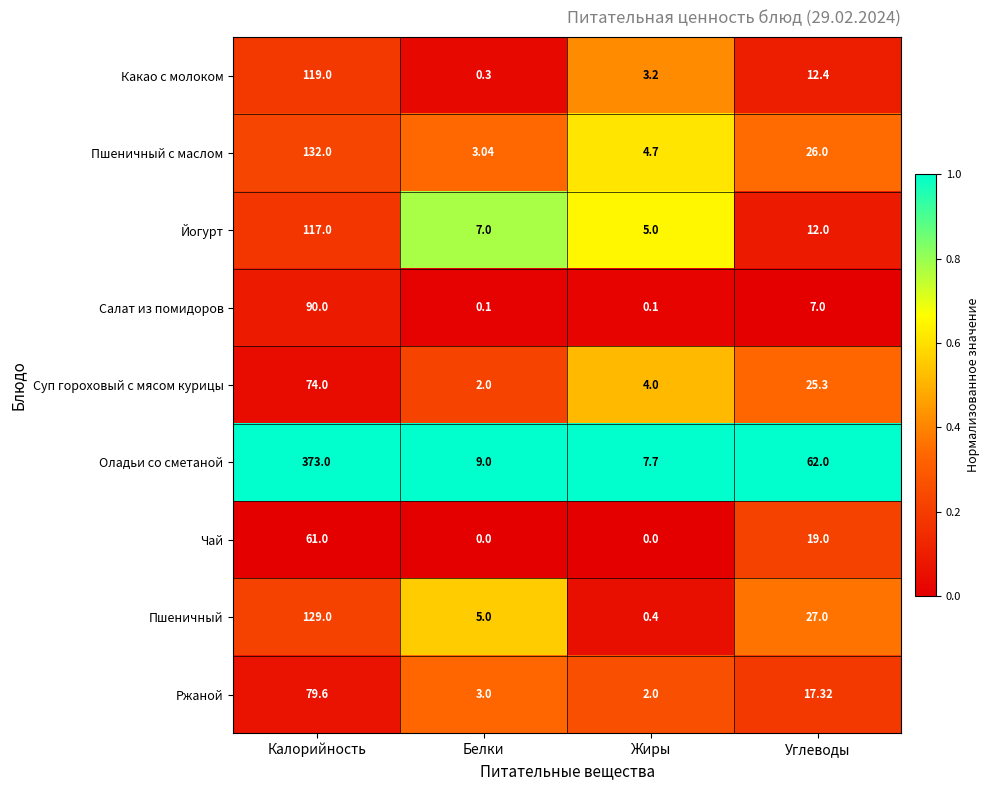

At Белки, list the series in order from largest to smallest.

Оладьи со сметаной, Йогурт, Пшеничный, Пшеничный с маслом, Ржаной, Суп гороховый с мясом курицы, Какао с молоком, Салат из помидоров, Чай